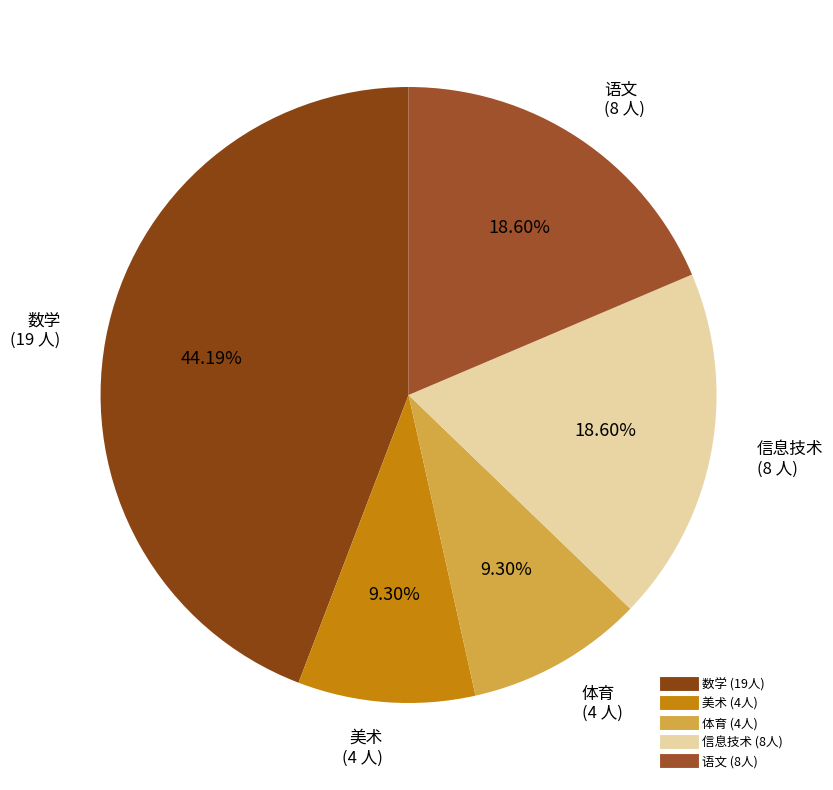

Does 美术 represent more than half of the total?

No